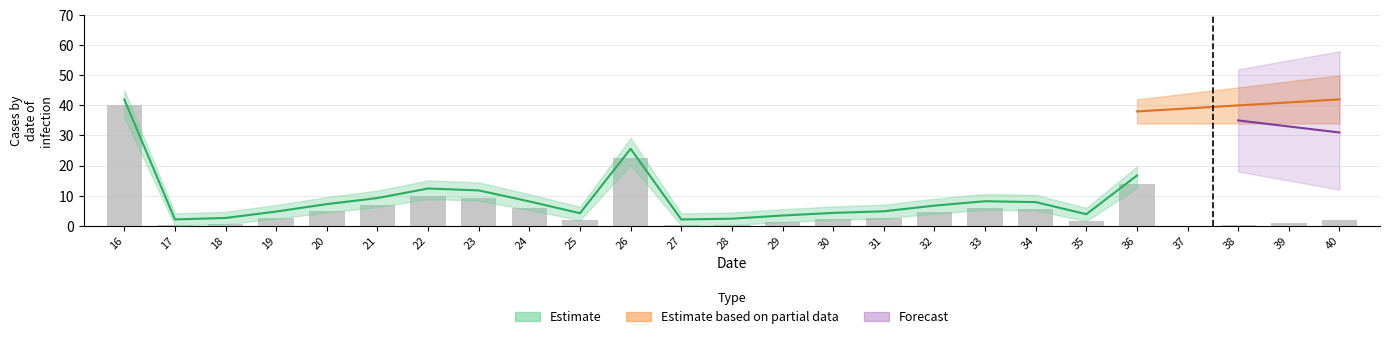

Reading left to right, transcribe all the data shown in this chart.

40.0	0.1	0.6	2.6	4.9	6.9	9.9	9.3	5.8	2.1	22.5	0.1	0.3	1.3	2.2	2.7	4.5	5.9	5.6	1.7	14.0	0.0	0.2	0.9	2.0